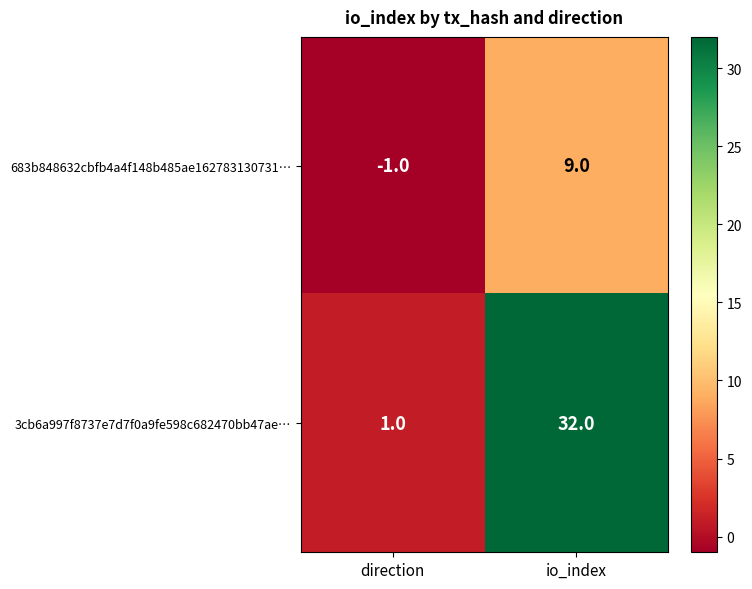

What is the average value of the 683b848632cbfb4a4f148b485ae162783130731… series?

4